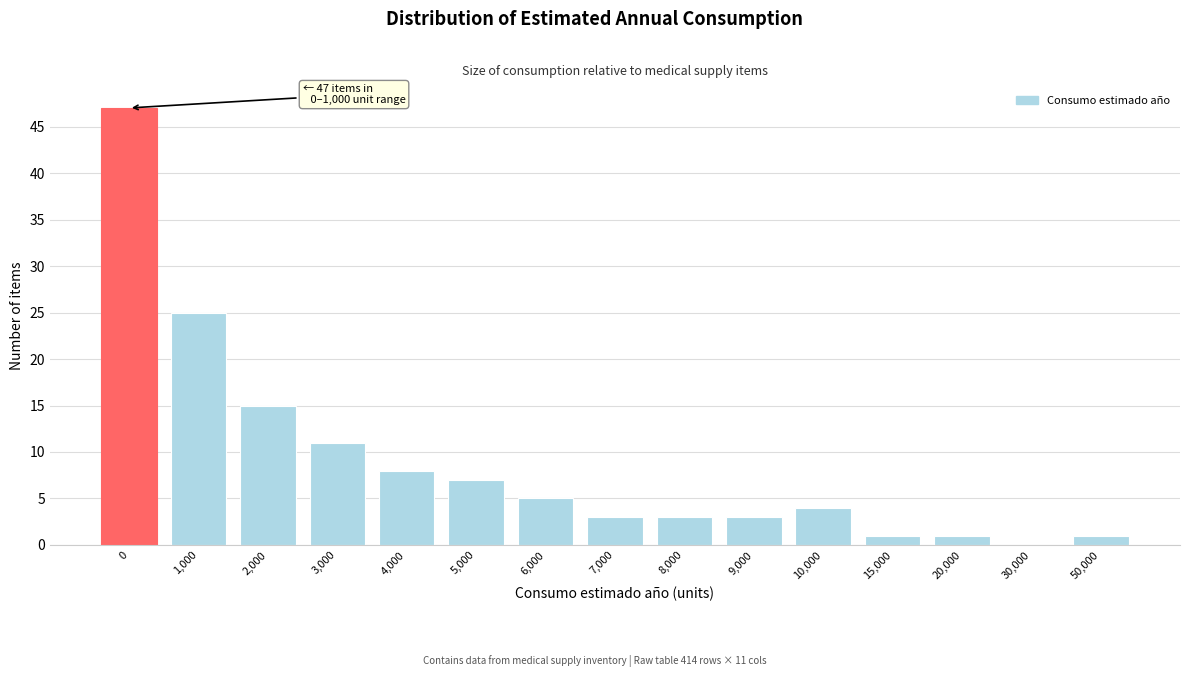

Reading left to right, extract all data points from this chart.

0=47	1,000=25	2,000=15	3,000=11	4,000=8	5,000=7	6,000=5	7,000=3	8,000=3	9,000=3	10,000=4	15,000=1	20,000=1	30,000=0	50,000=1